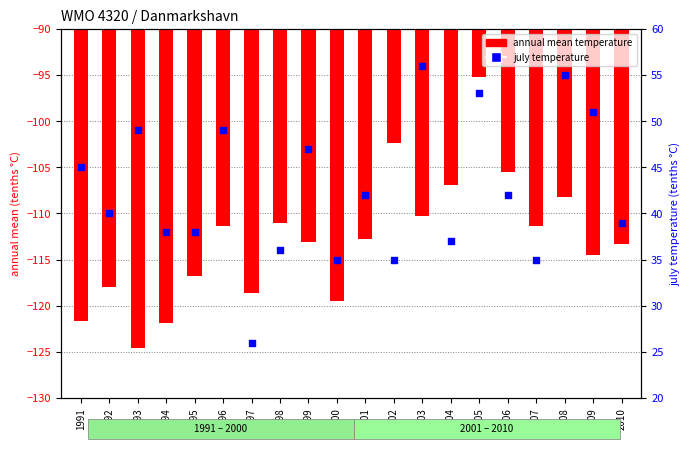

Which series has the widest spread of Y values?

july temperature